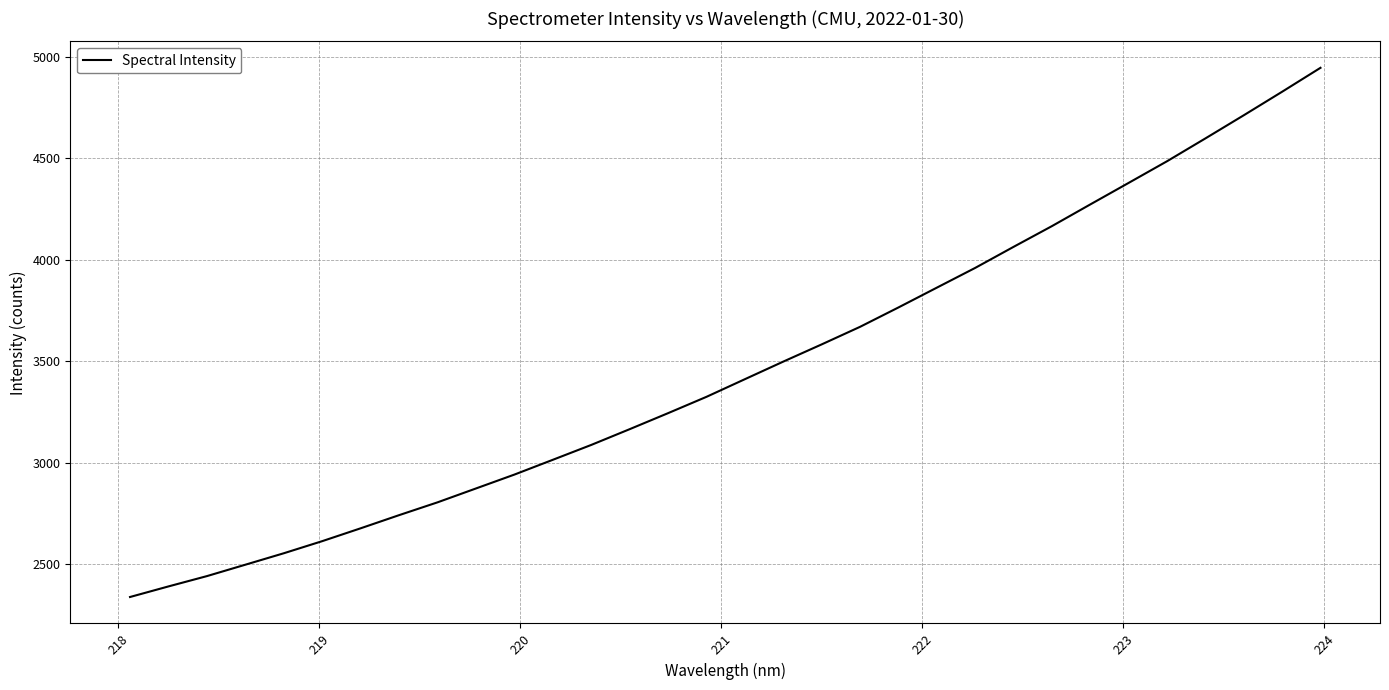

What is the minimum value shown in the chart?

2338.4